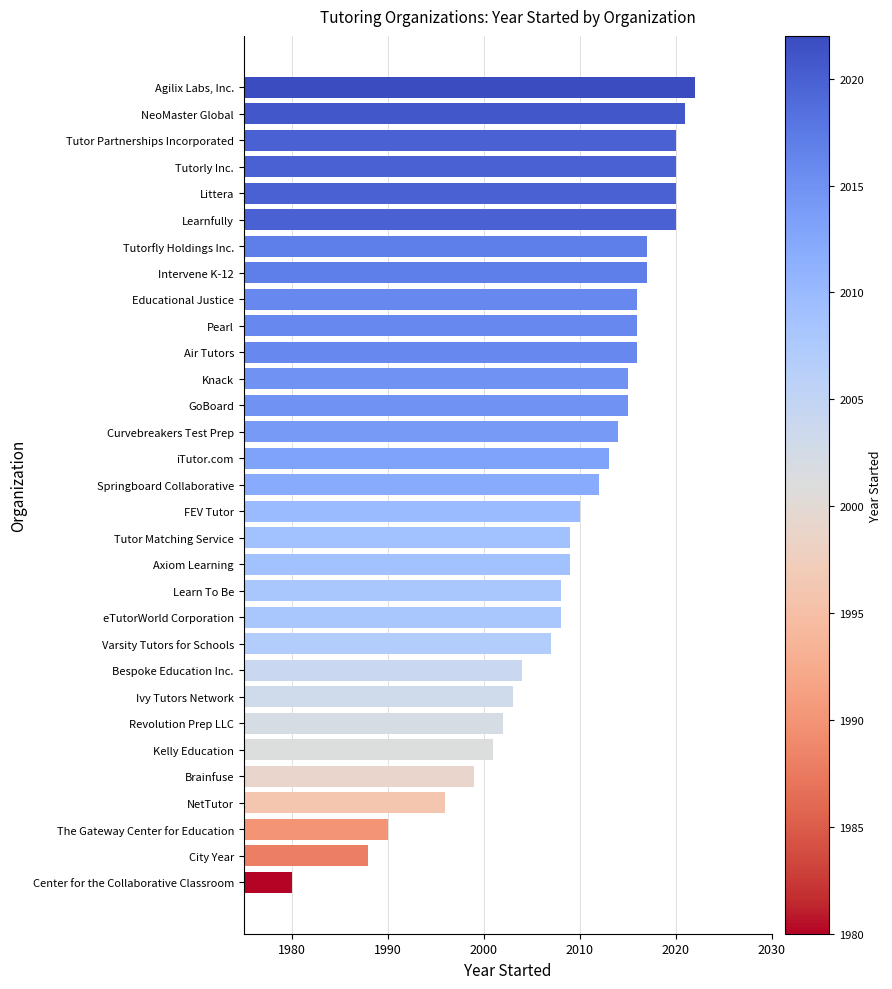

Which has a higher value, eTutorWorld Corporation or GoBoard?

GoBoard